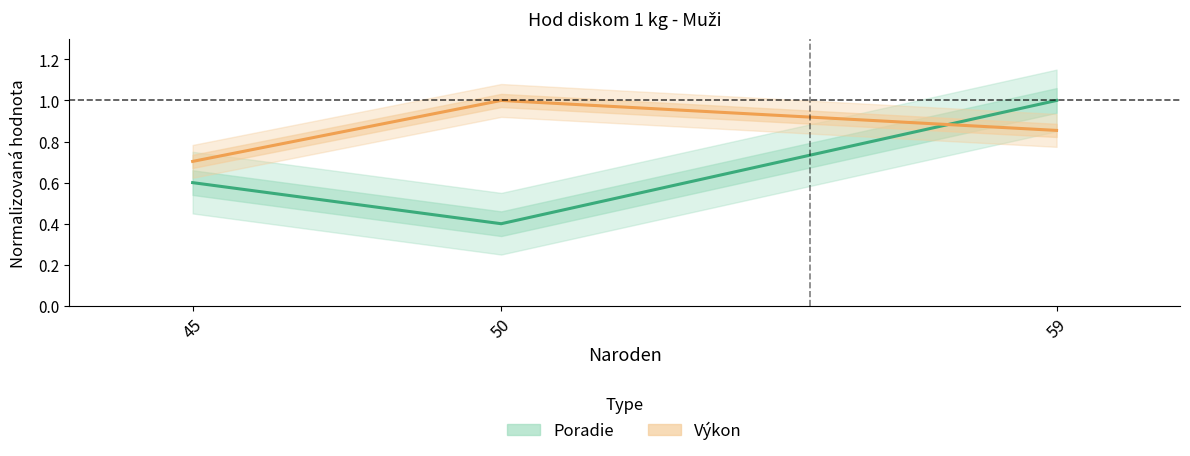

What is the sum of all Výkon values?

2.6